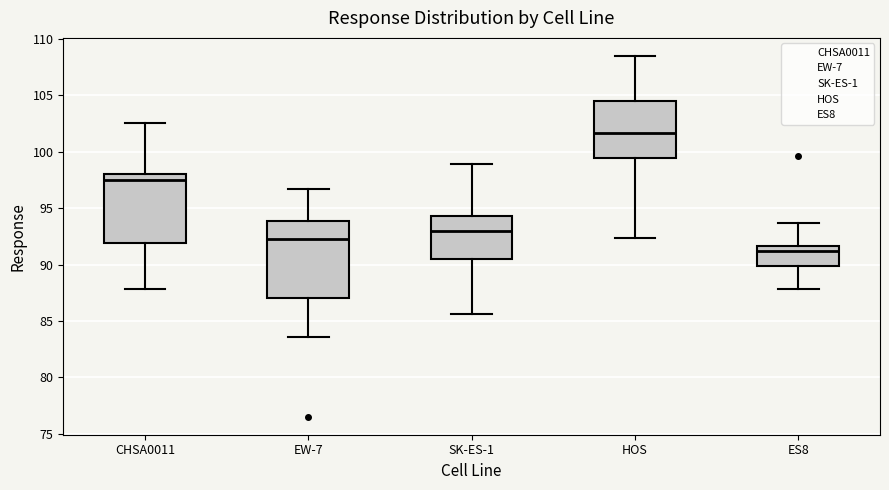

Reading left to right, transcribe this box plot: for each box, give where its median line is, the range the box spans, and where its two whiskers end, as read against the y-axis. The values are not printed on the chart, so give them approximately, as read against the axis.

CHSA0011: median 97.5, box 92.0 to 98.0, whiskers 88.0 to 102.5
EW-7: median 92.5, box 87.0 to 94.0, whiskers 83.5 to 96.5
SK-ES-1: median 93.0, box 90.5 to 94.5, whiskers 85.5 to 99.0
HOS: median 101.5, box 99.5 to 104.5, whiskers 92.5 to 108.5
ES8: median 91.0, box 90.0 to 91.5, whiskers 88.0 to 93.5